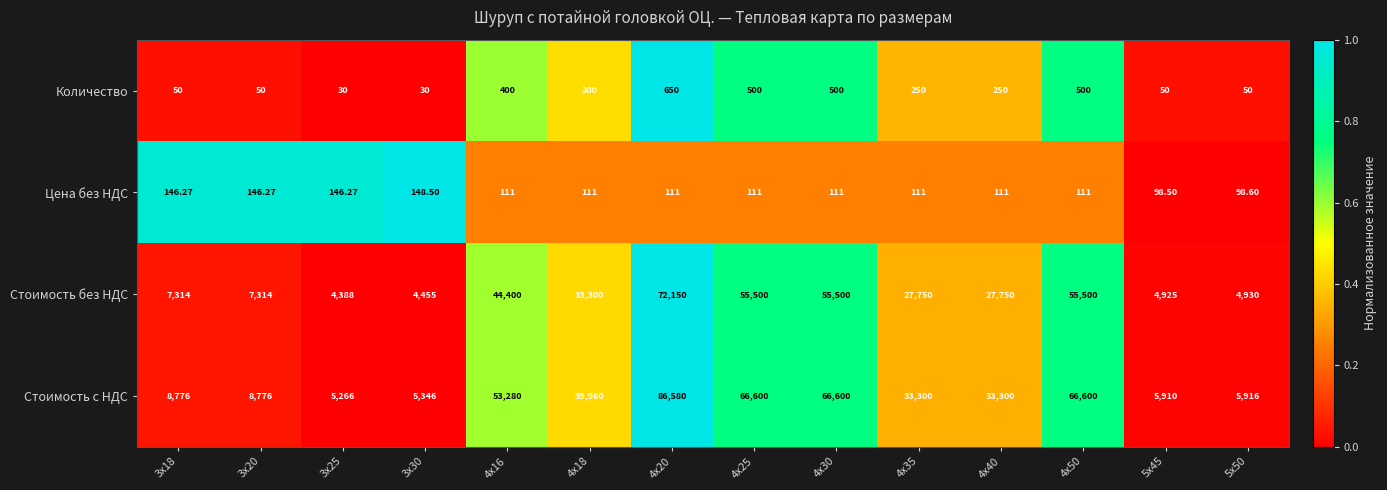

Which series has the widest spread of values?

Стоимость с НДС